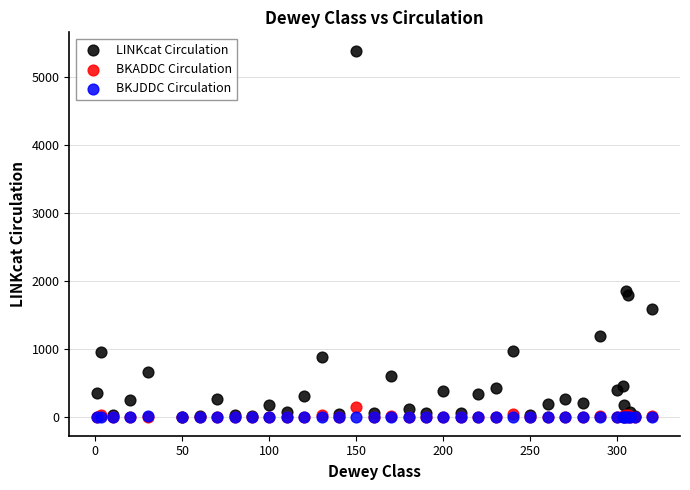

In the LINKcat Circulation series, what Y value is closest to 2695?

1854